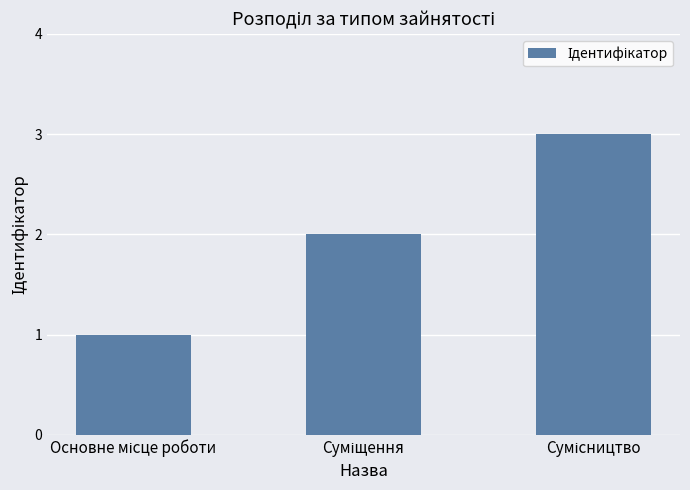

What is the sum of all values?

6